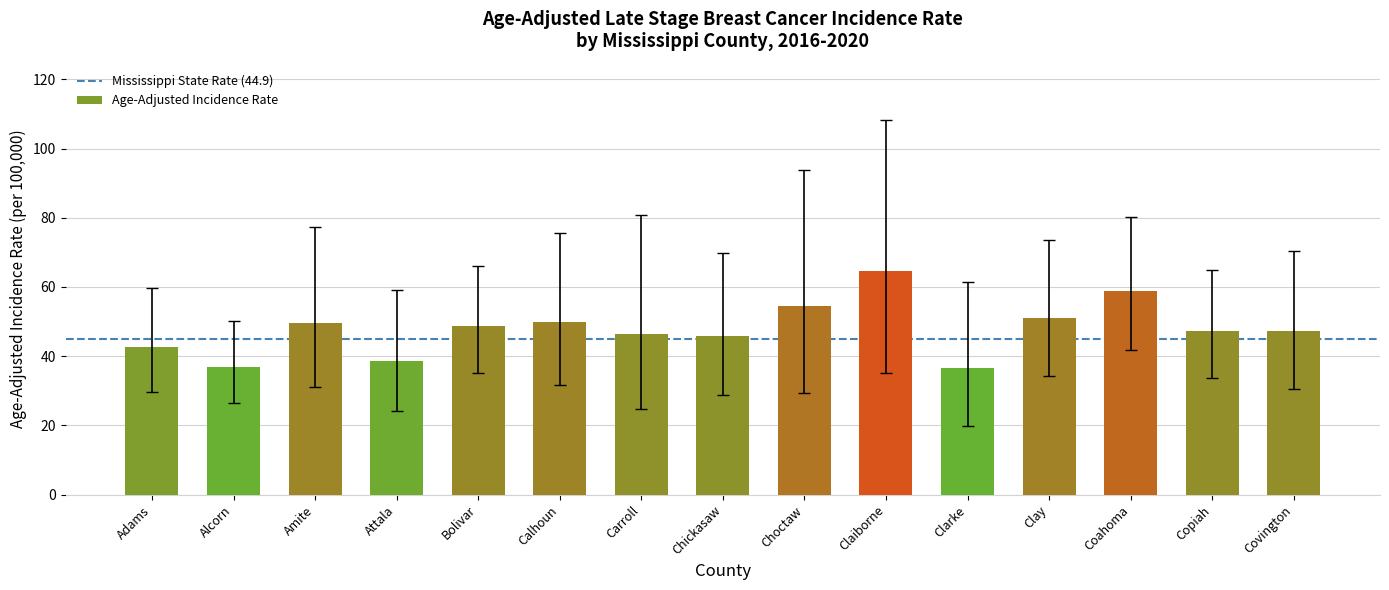

Between Clarke and Copiah, which is larger?

Copiah